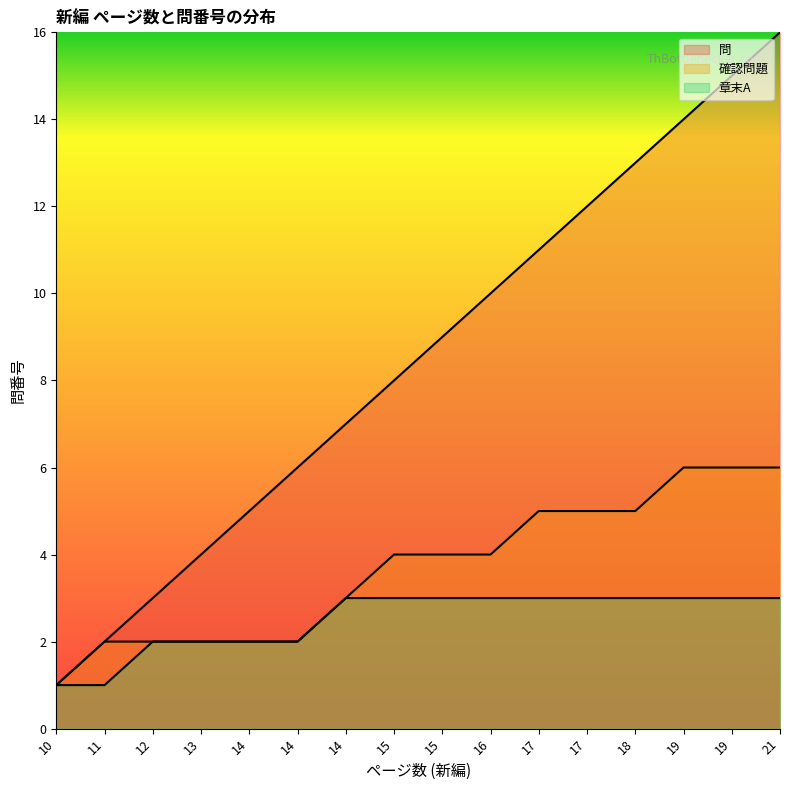

What is the sum of the 章末A values at 15 and 12?

5